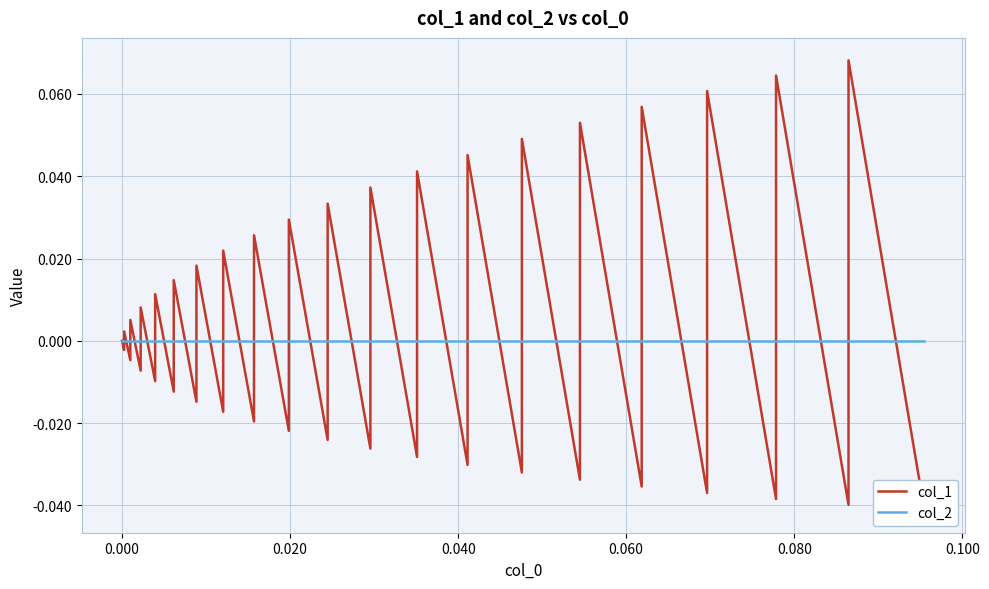

Rank the series by their average value, from highest to lowest.

col_1, col_2